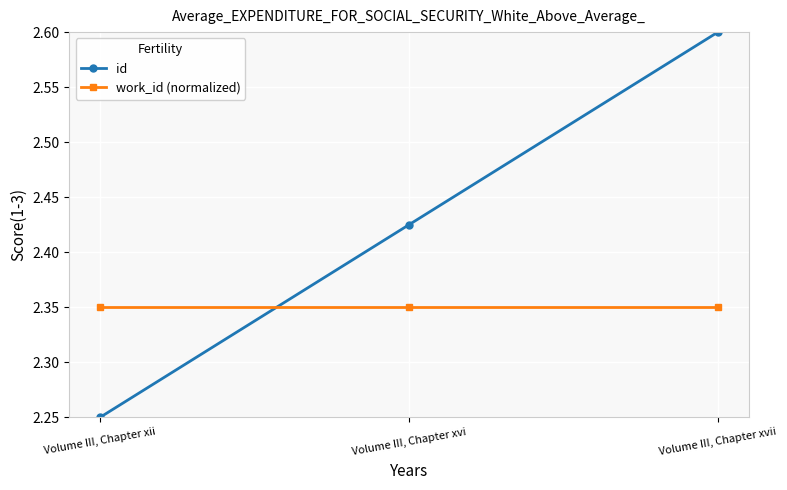

Which series has the widest spread of values?

id